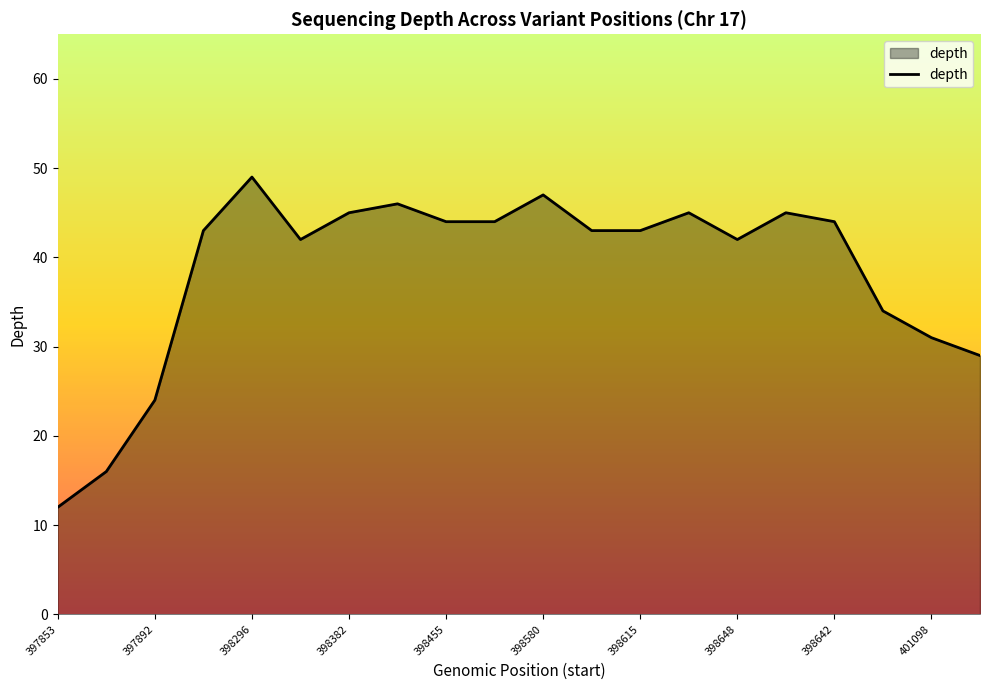

What is the difference between the maximum and minimum values?

37